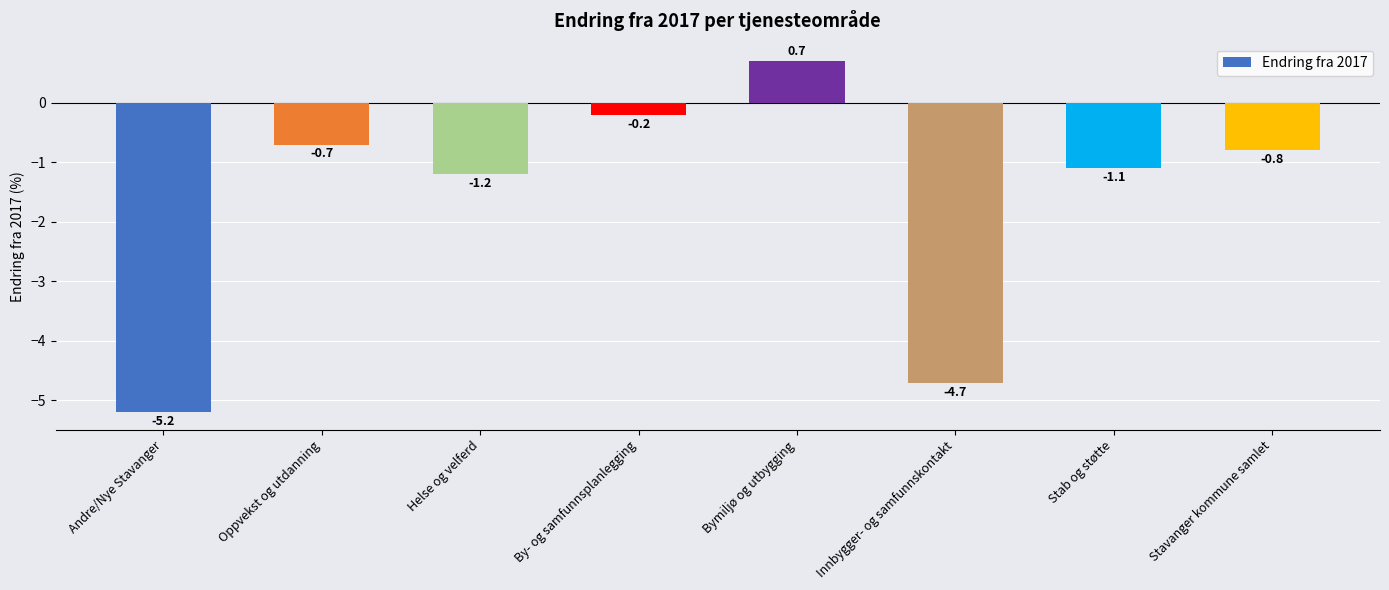

Is it true that the value at Helse og velferd is -1.2?

True